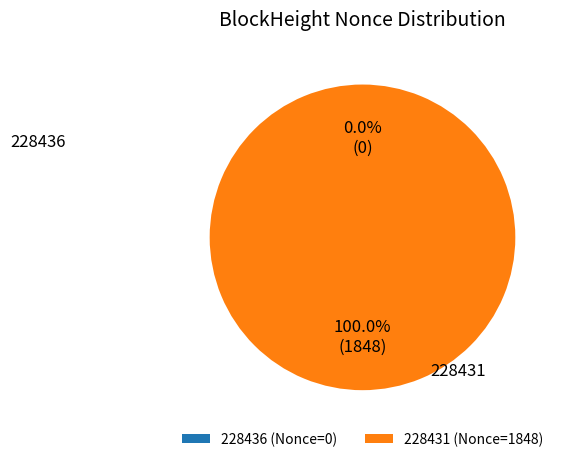

What is the total percentage of 228431 and 228436?

100.0%